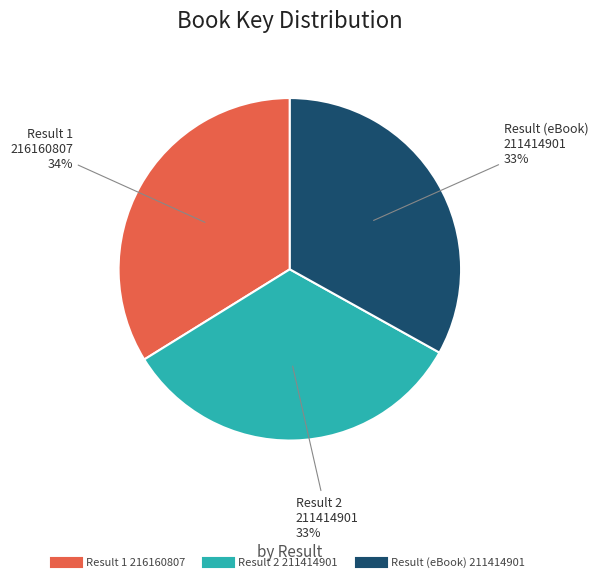

Is there a majority slice in this chart?

No